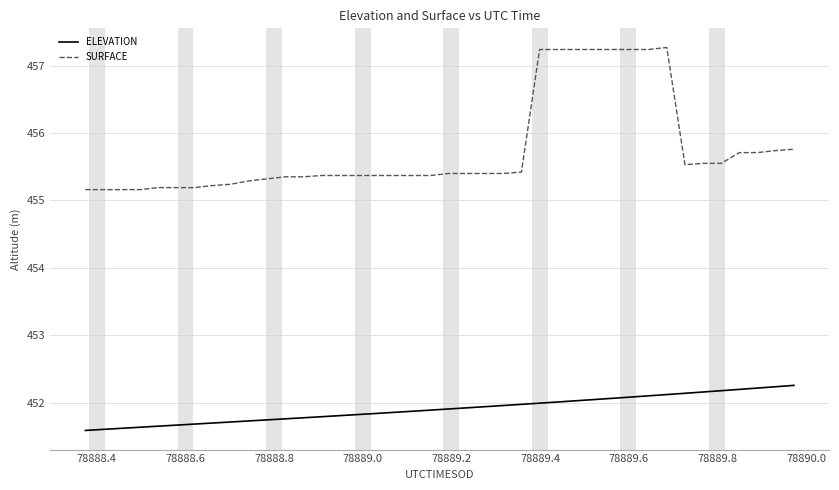

What is the average value of the ELEVATION series?

451.9